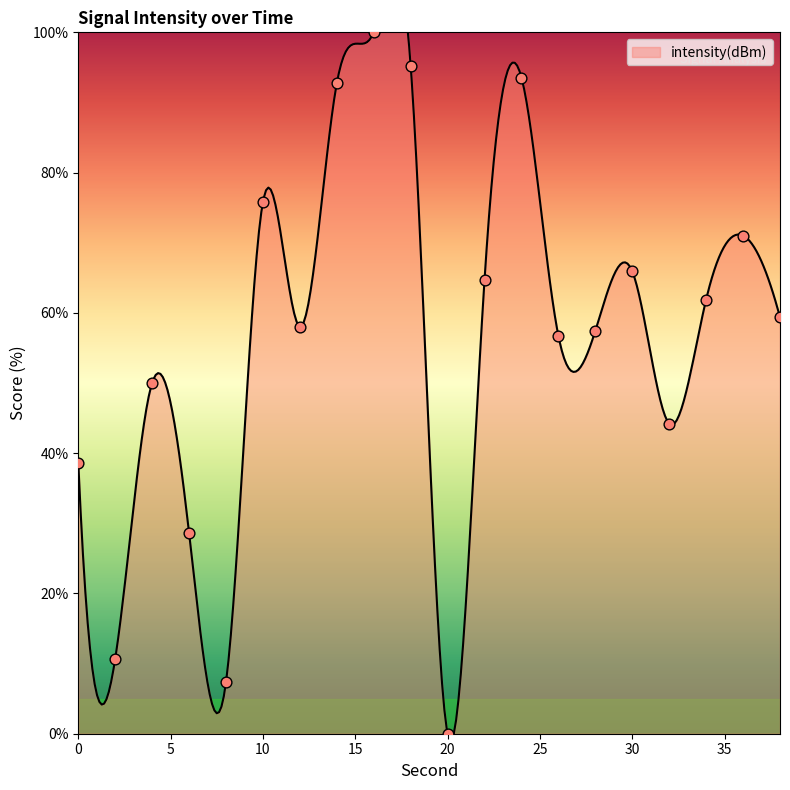

Between 8 and 34, which is larger?

34